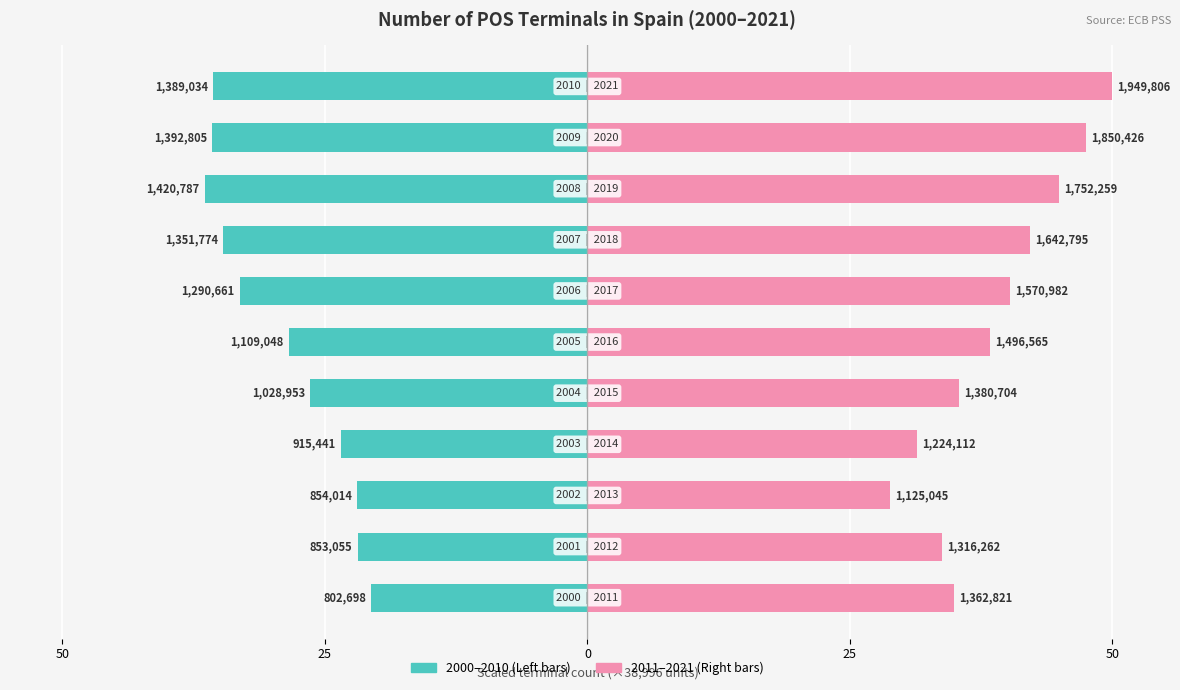

What is the sum of all 2011–2021 (right side) values?

427.5